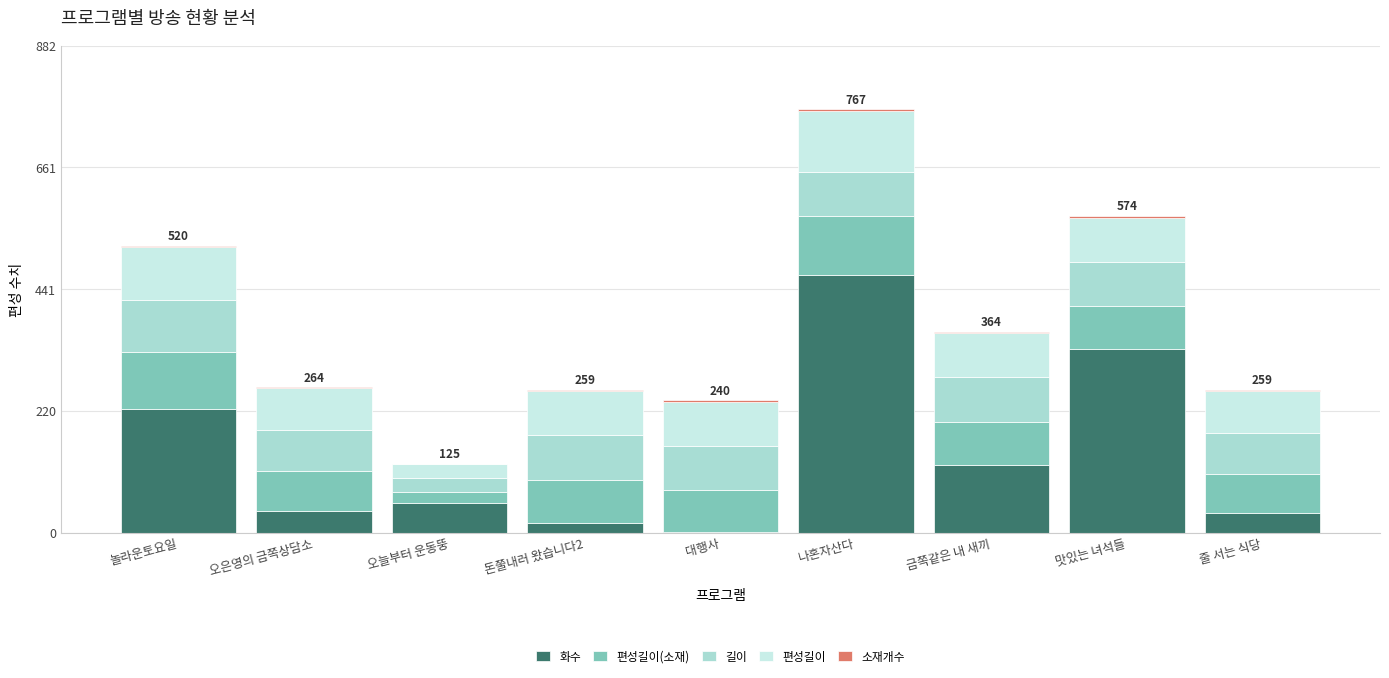

At which category is the sum across all series the highest?

나혼자산다